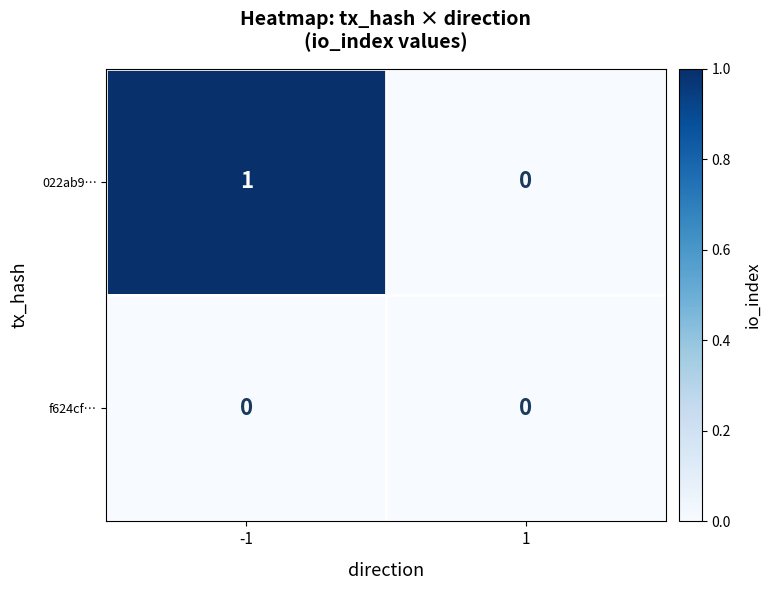

List the series in order of their peak value, lowest first.

f624cf…, 022ab9…